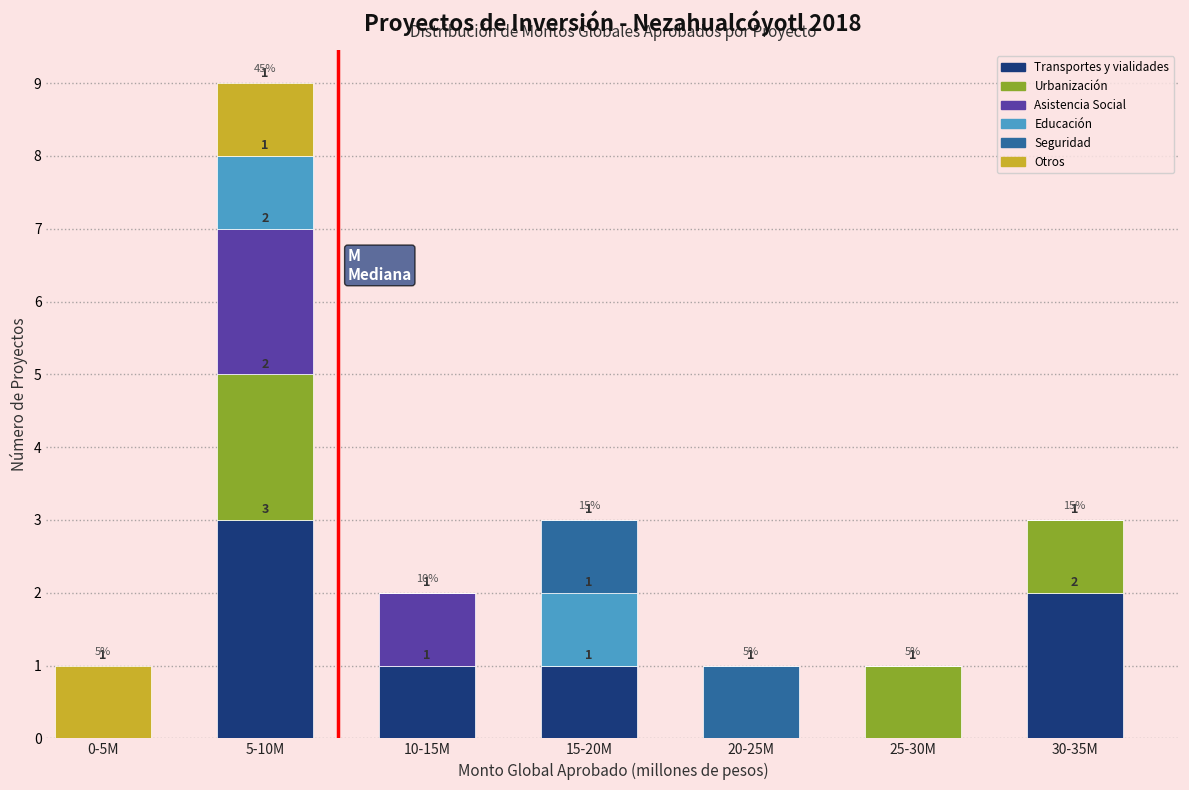

Reading left to right, transcribe the values for Transportes y vialidades.

0-5M=0	5-10M=3	10-15M=1	15-20M=1	20-25M=0	25-30M=0	30-35M=2